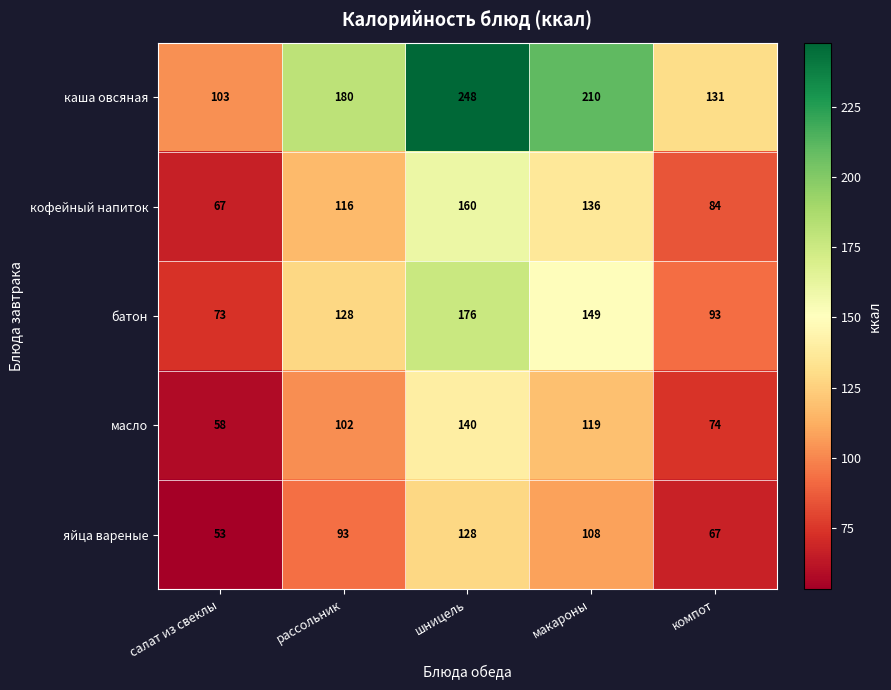

At which category is the sum across all series the highest?

шницель